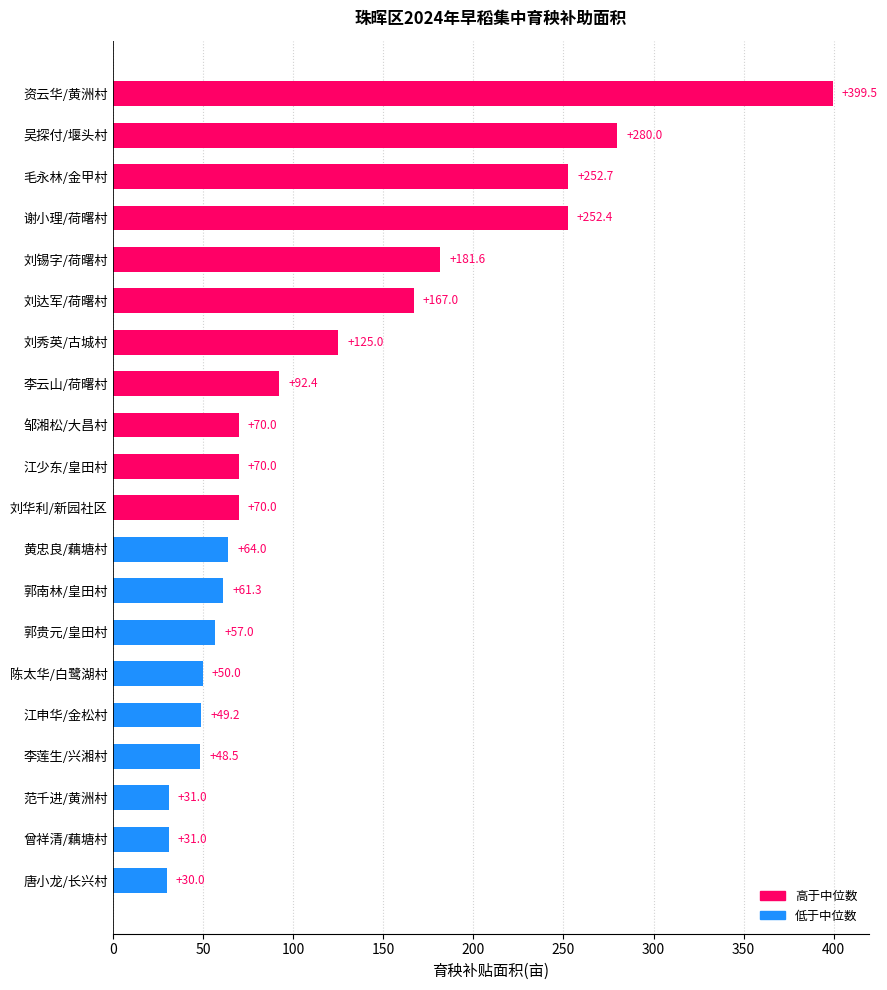

Is it true that the value at 曾祥清/藕塘村 is 31.0?

True